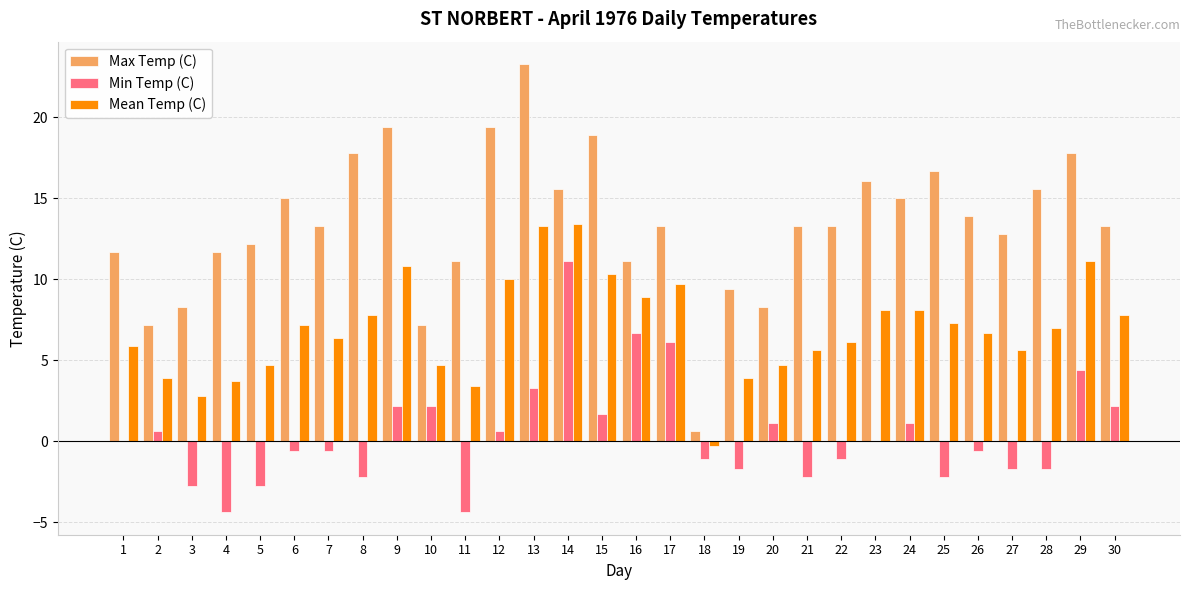

What is the sum of the Mean Temp (C) values at 2 and 19?

7.8